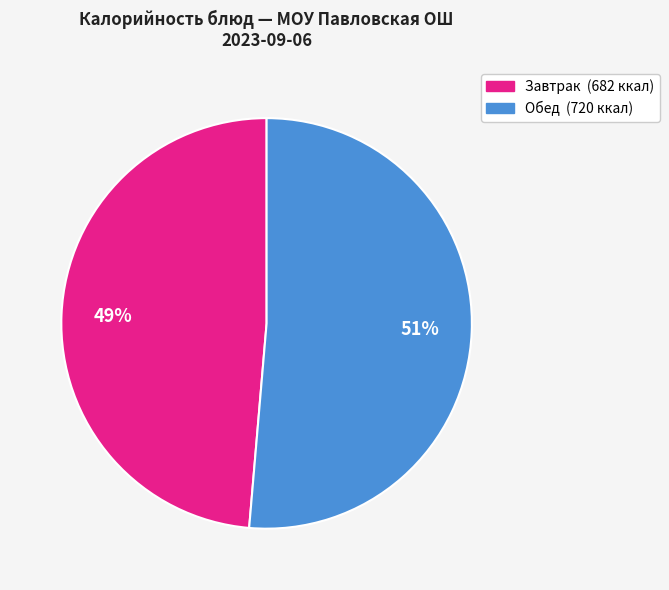

Is there a majority slice in this chart?

Yes